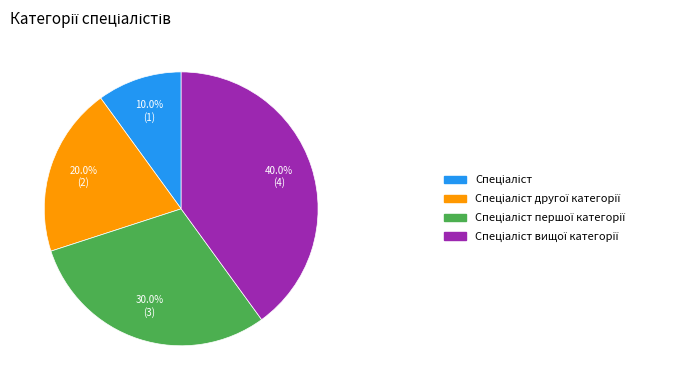

Is there any slice that represents more than half of the pie?

No